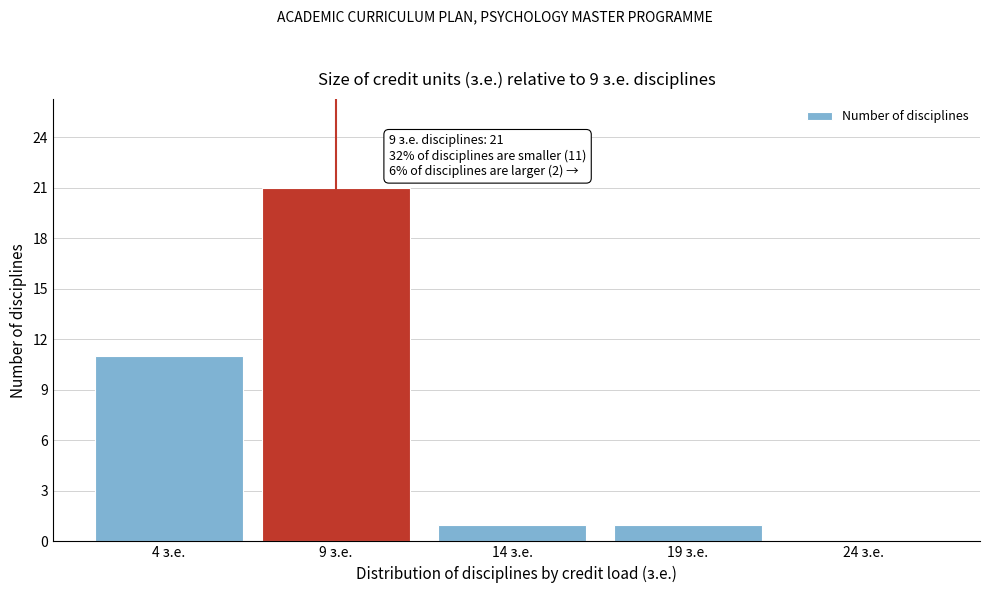

Reading left to right, list all the values displayed in this chart.

4 з.е.=11	9 з.е.=21	14 з.е.=1	19 з.е.=1	24 з.е.=0